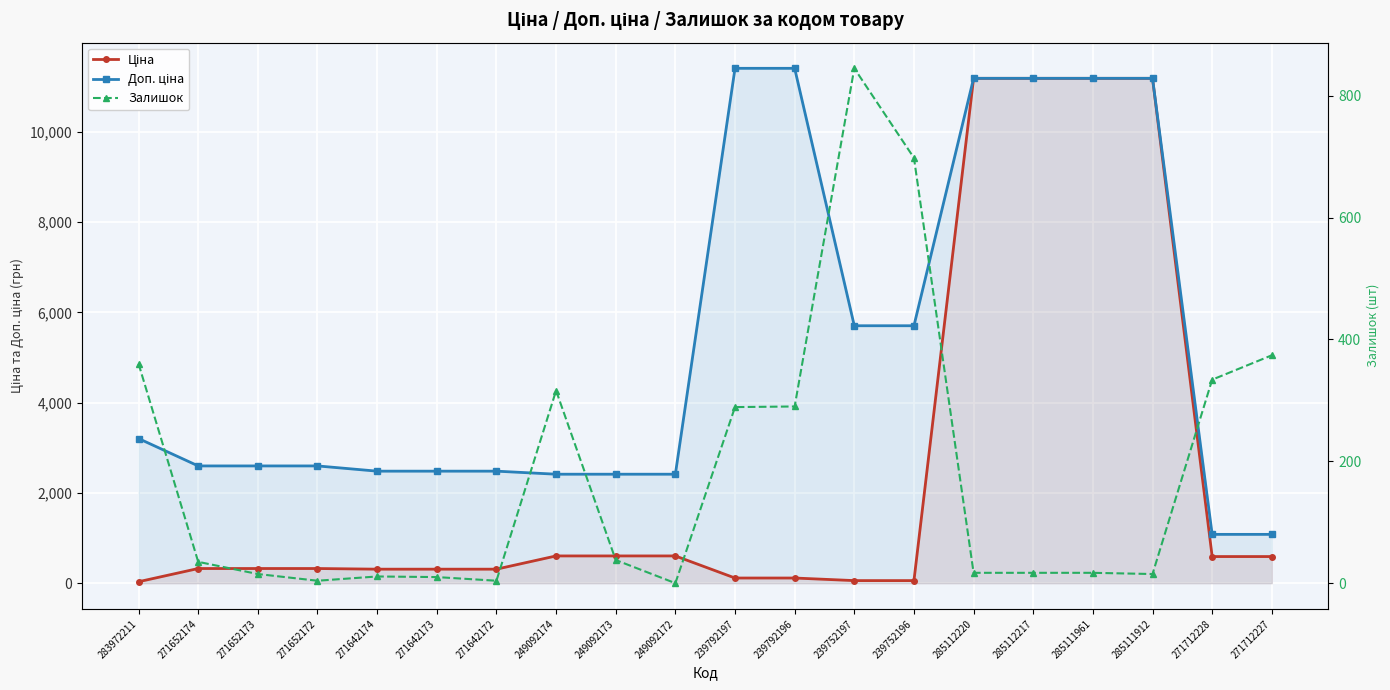

Where is the first local minimum for Залишок?

271652172